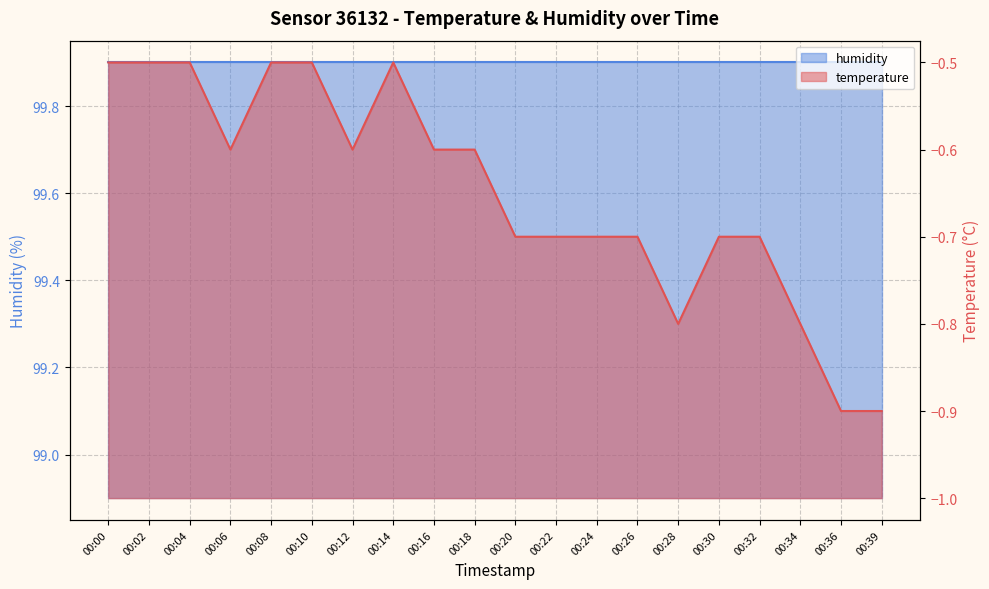

What is the difference between the values at 00:39 and 00:30?

0.2